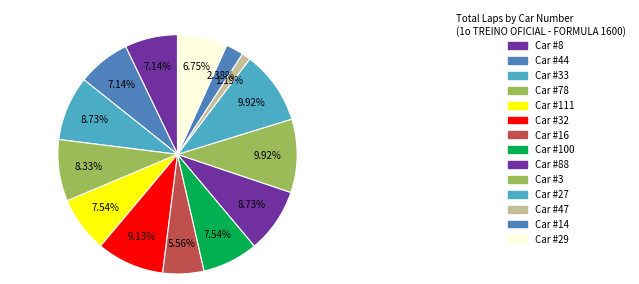

What is the smallest slice in the pie chart?

Car #47